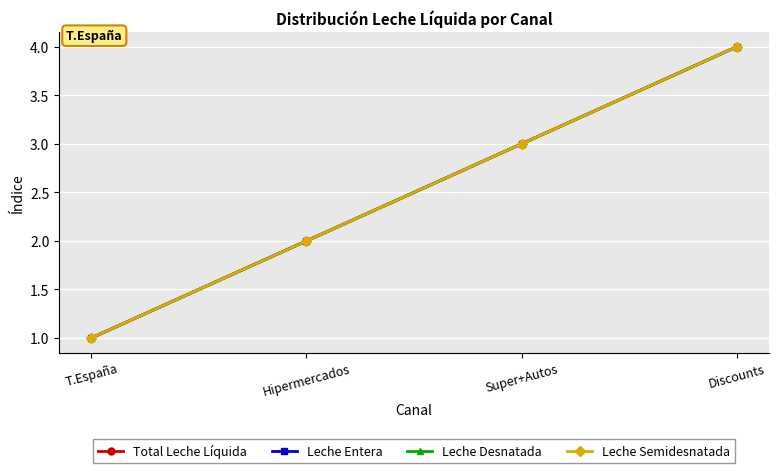

How many Leche Desnatada values are between 2 and 4?

3